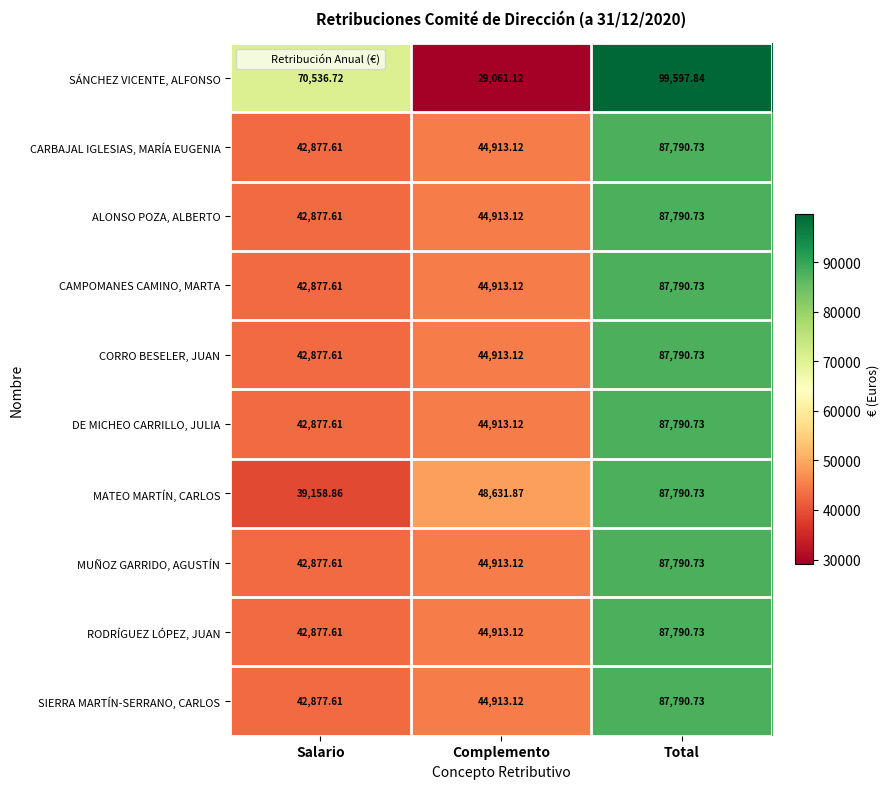

At which label is CORRO BESELER, JUAN closest to 65334?

Complemento